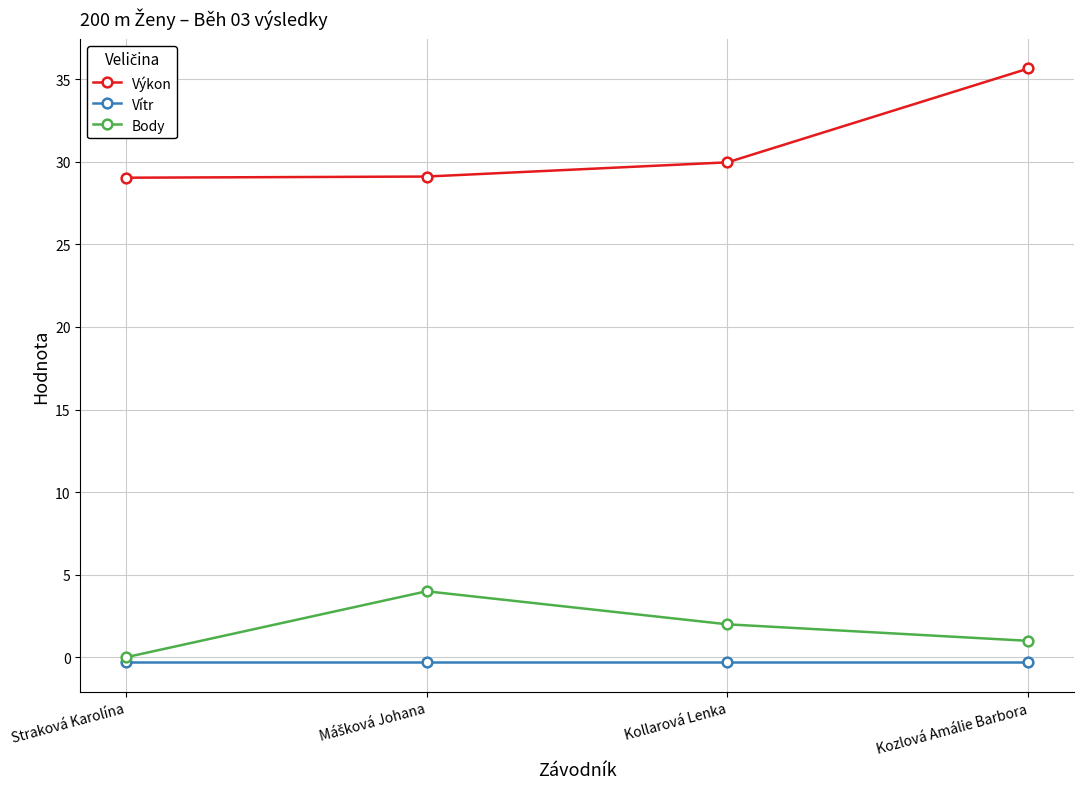

What is the sum of all Body values?

7.0